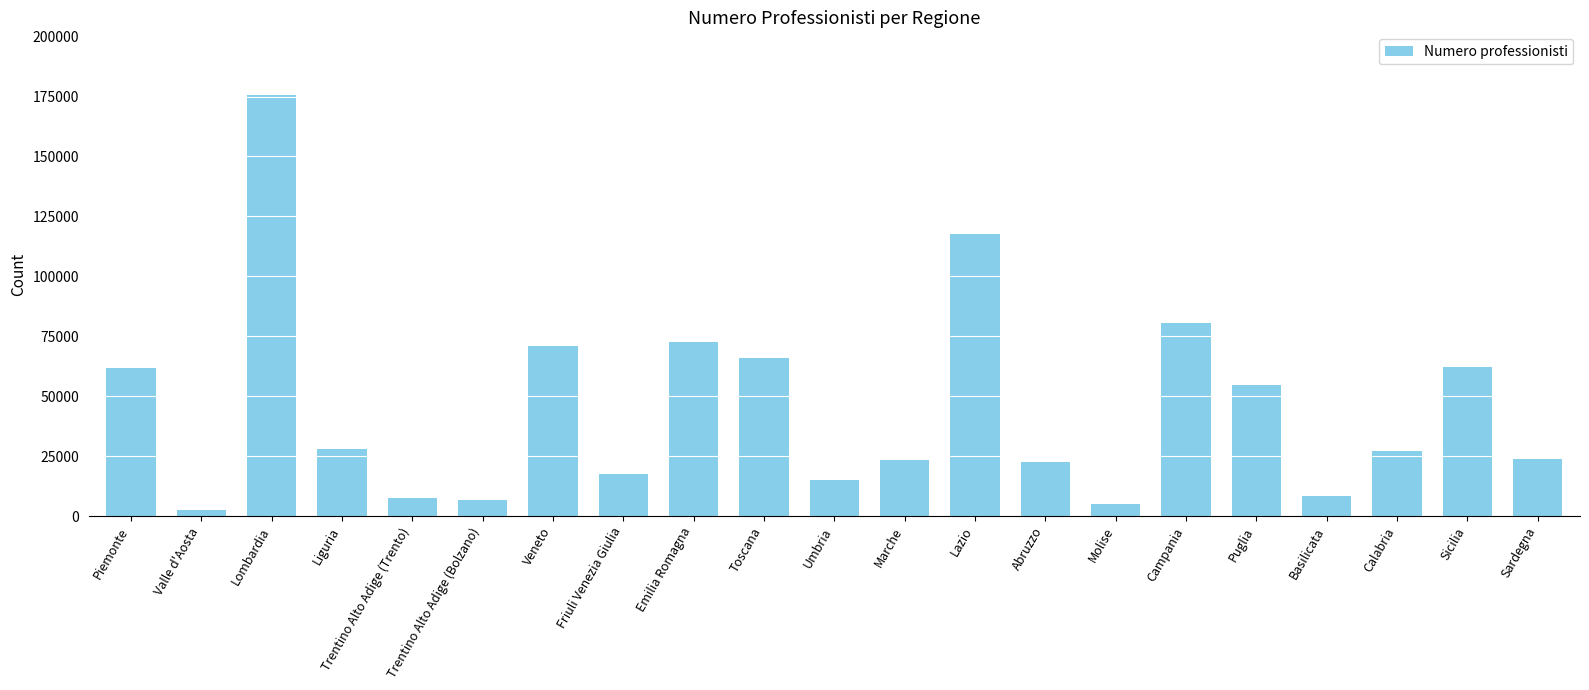

What is the greatest value displayed?

175461